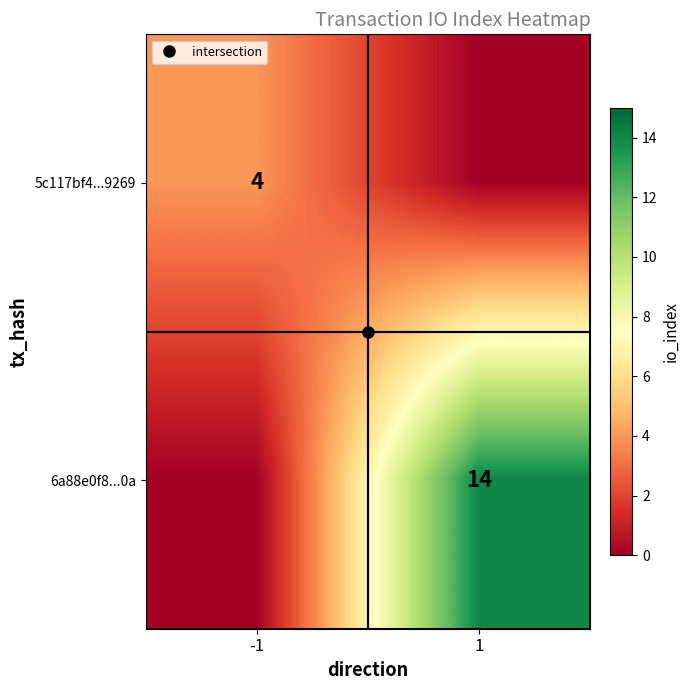

At which category is the sum across all series the highest?

1